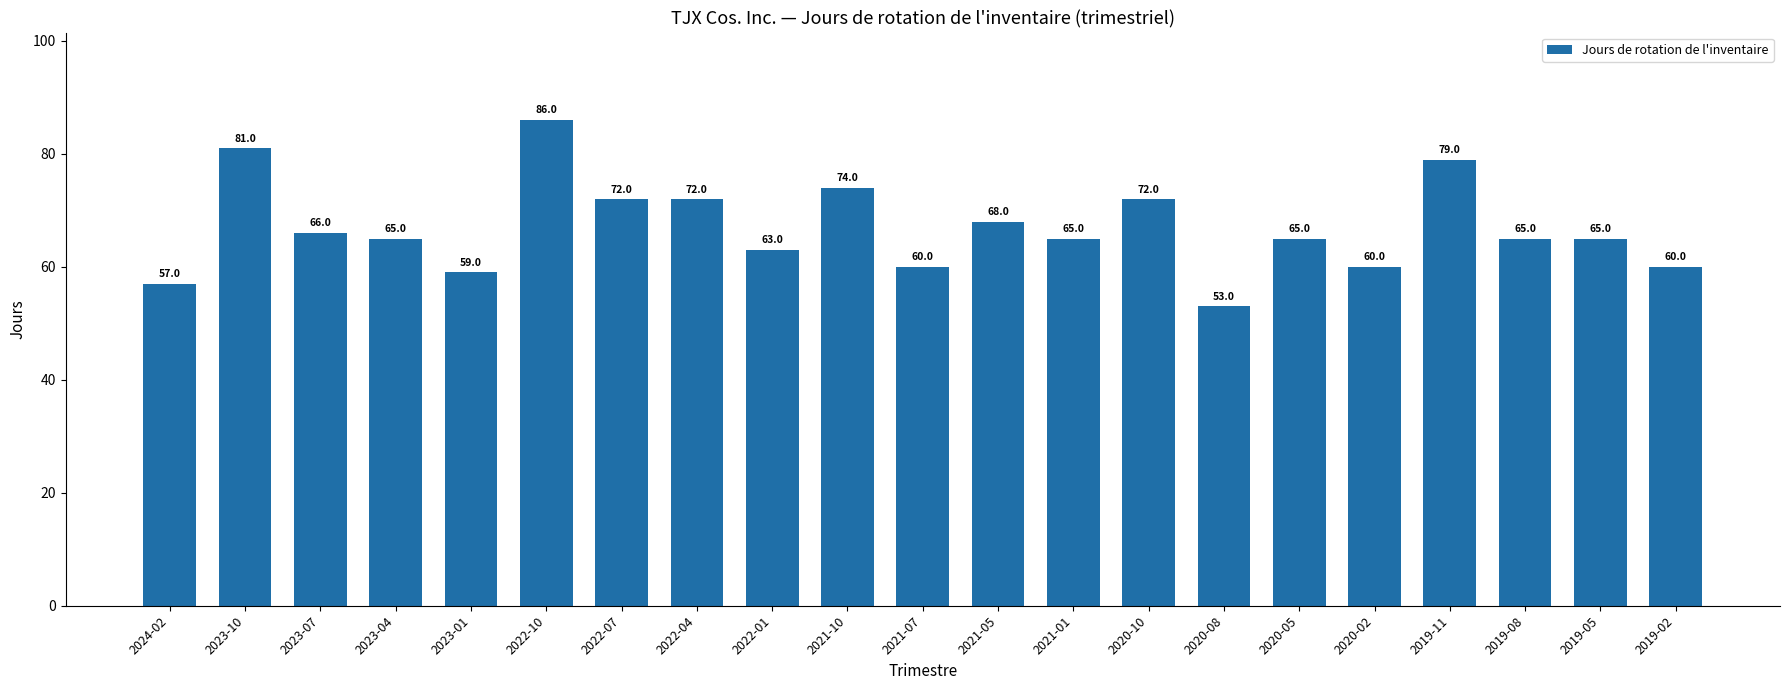

What is the change in value from 2020-02 to 2019-11?

+19